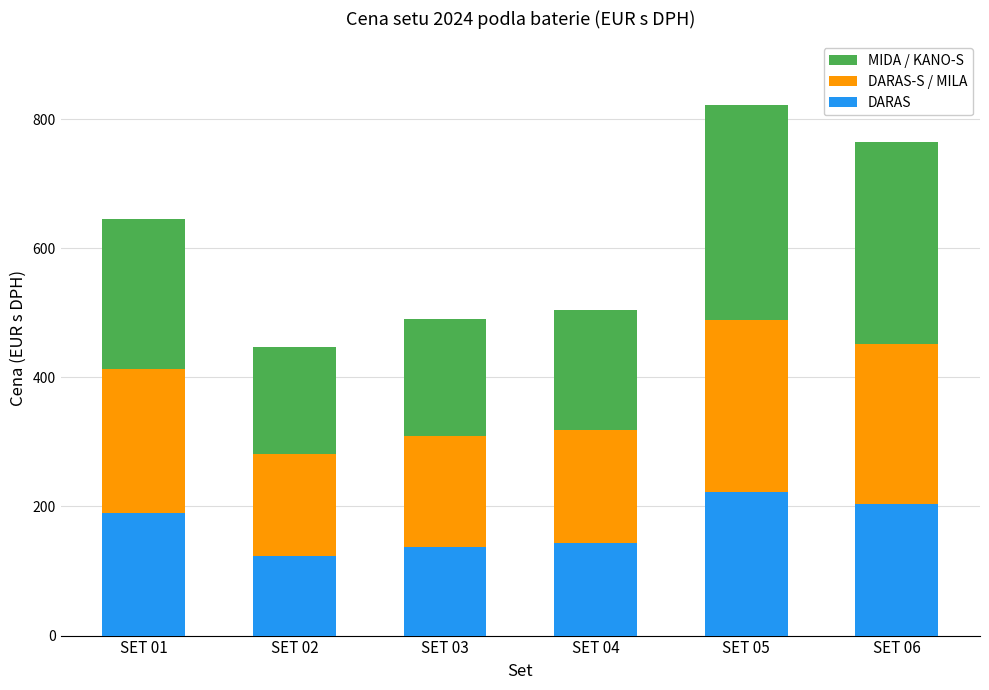

What is the total value across all series at SET 01?

646